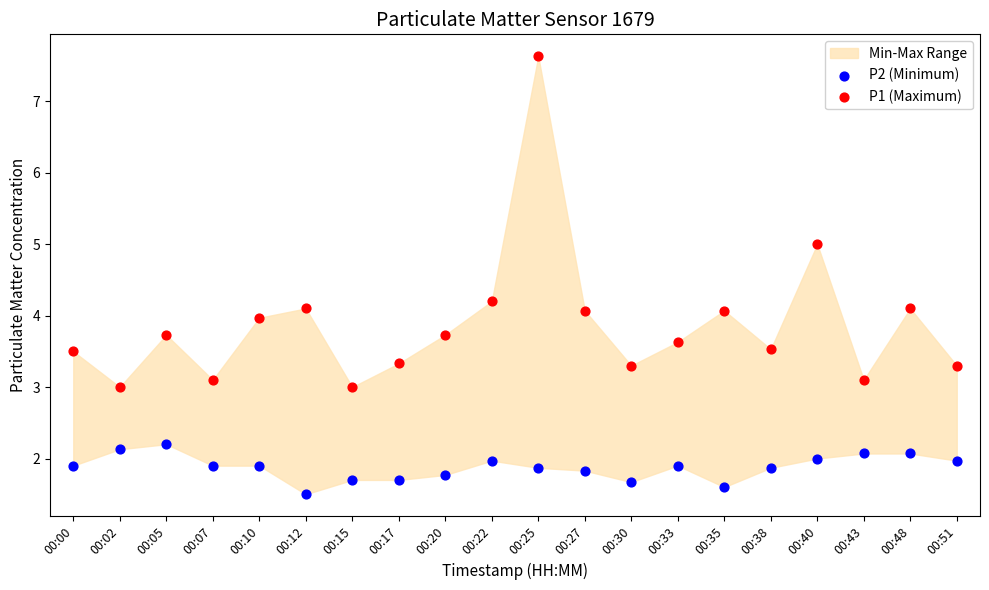

Across all data points, what is the range of Y values (max minus min)?

6.1